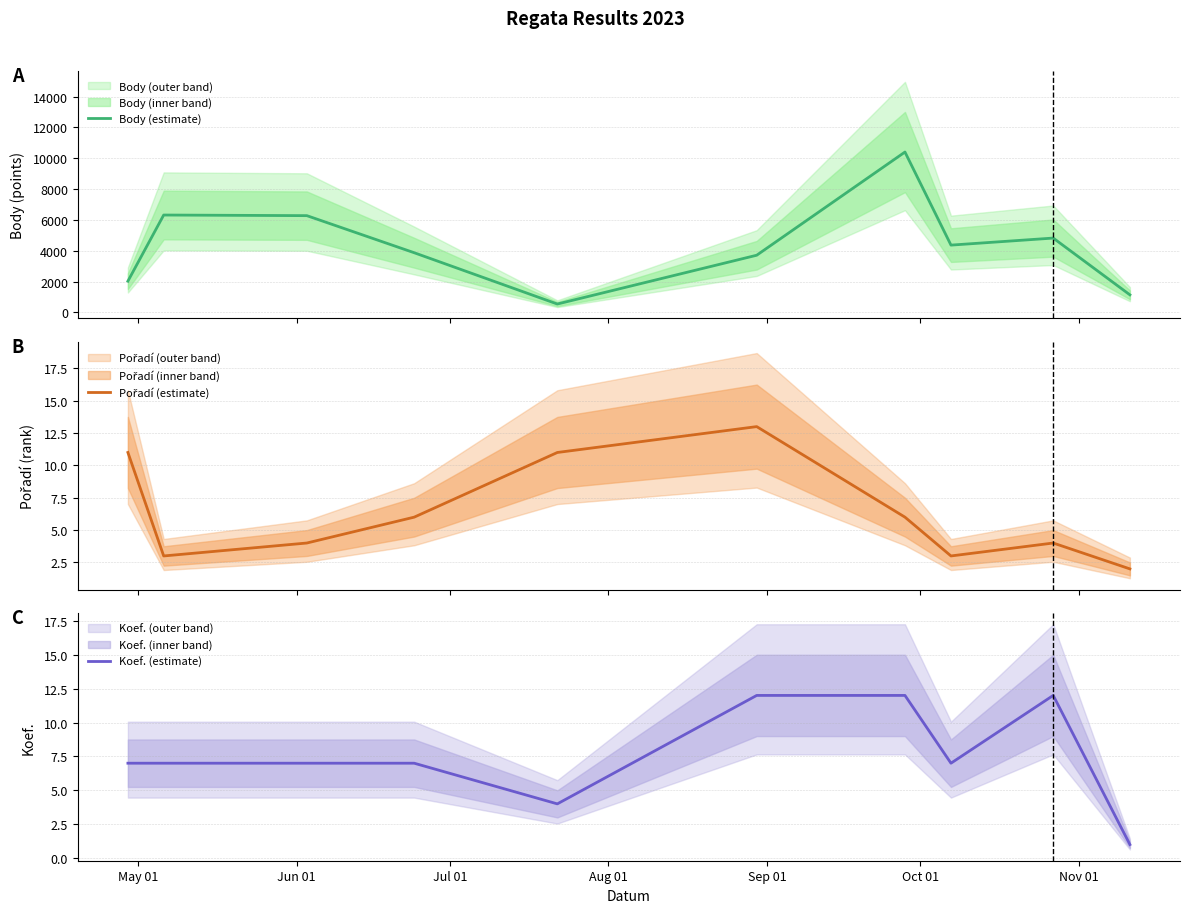

What is the maximum value shown in the chart?

10403